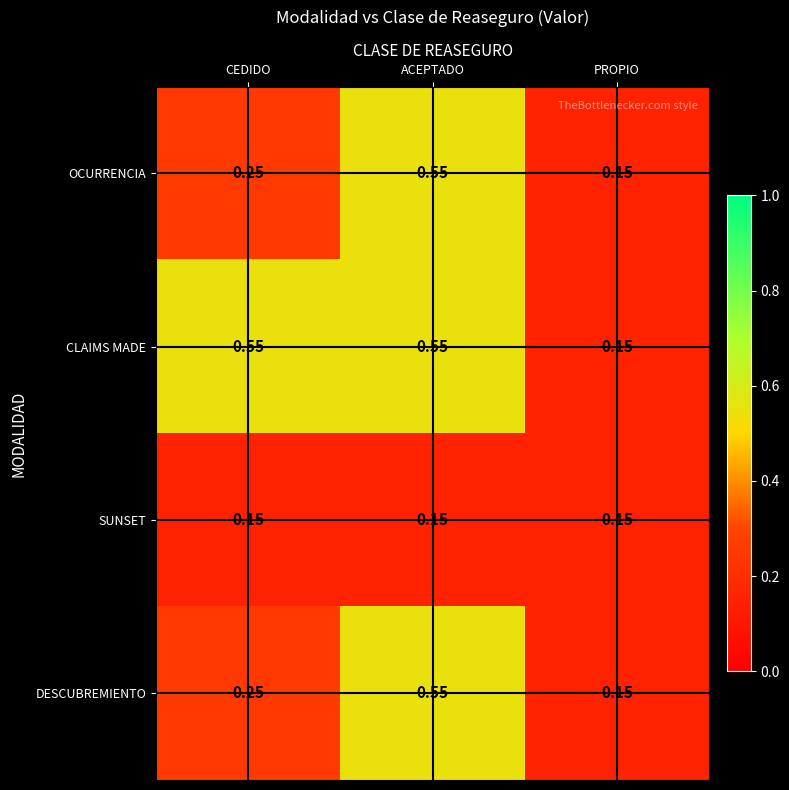

Which category has the highest value in the OCURRENCIA series?

ACEPTADO